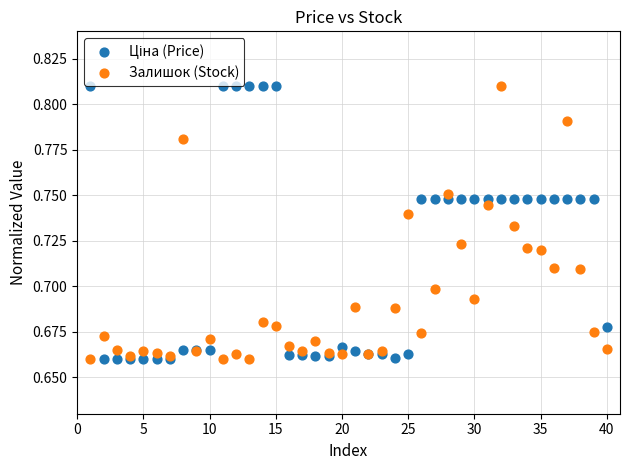

What is the X range (max minus min) for the scatter plot?

39.0